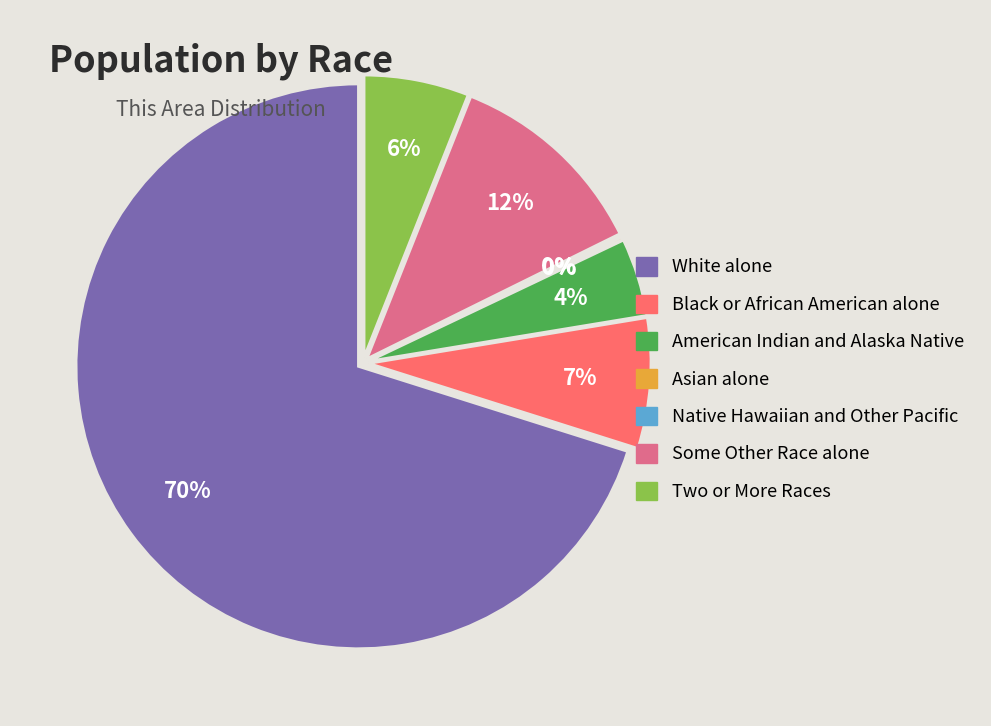

Does White alone account for over 50% of the chart?

Yes